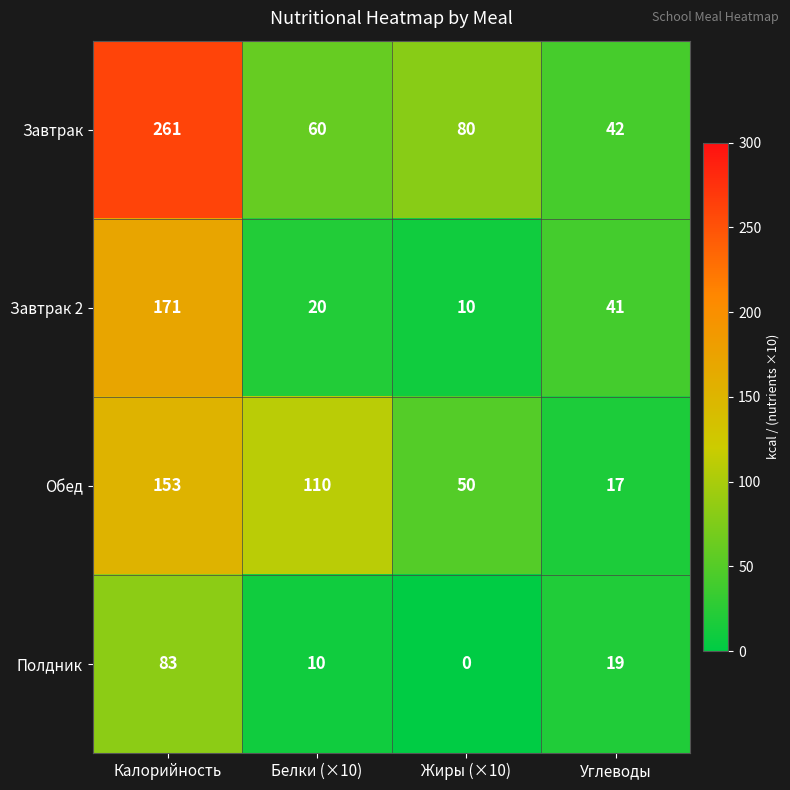

Reading left to right, extract all data points from this chart.

Завтрак: 261	60	80	42
Завтрак 2: 171	20	10	41
Обед: 153	110	50	17
Полдник: 83	10	0	19